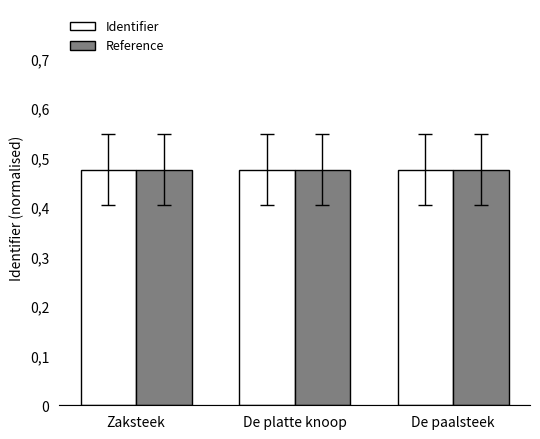

What is the maximum value for Reference?

0.5